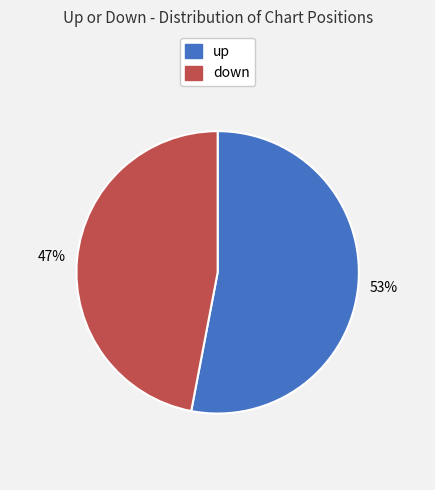

Is it true that down is 54% of the pie?

False